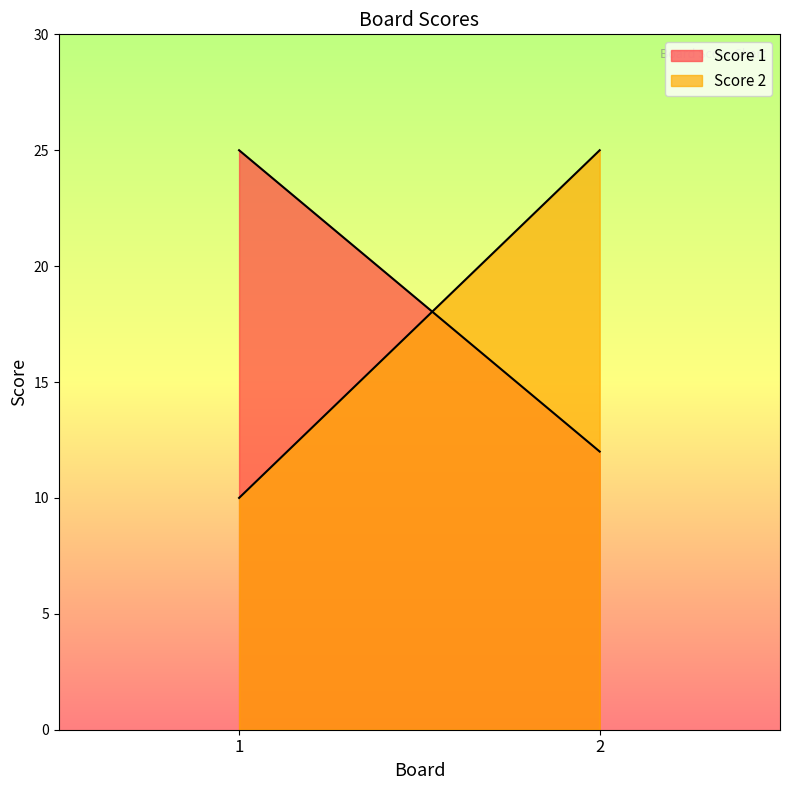

Which series changed the most between 1 and 2?

Score 2